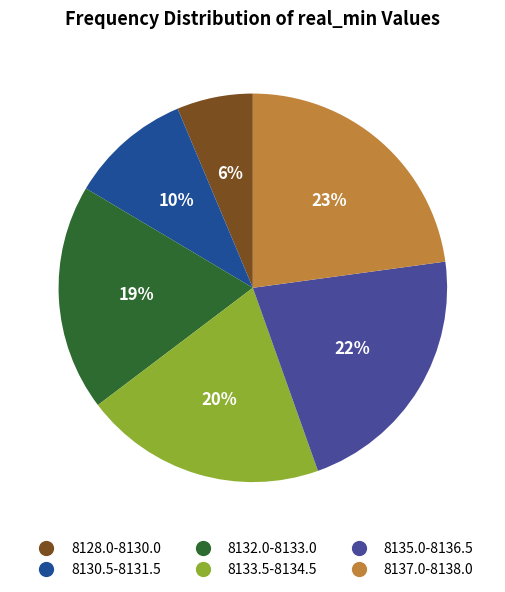

How many segments does this pie chart have?

6